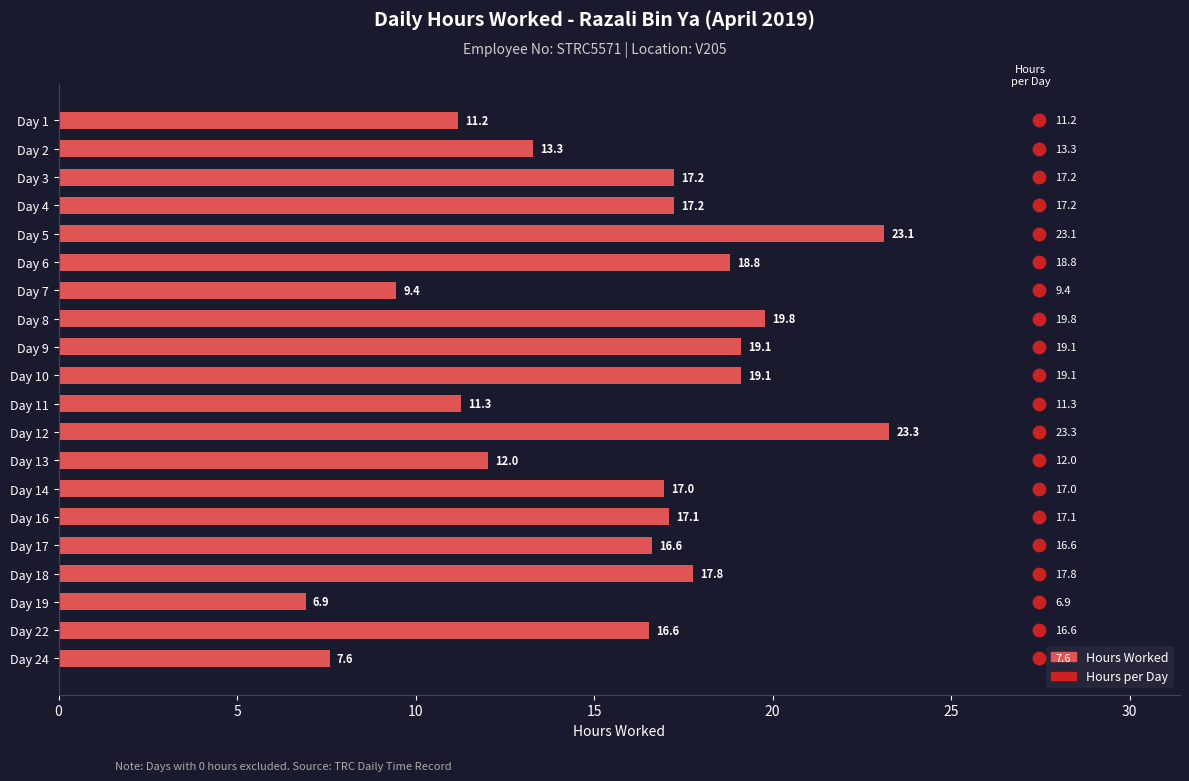

Which series has the largest total across all categories?

Hours Worked